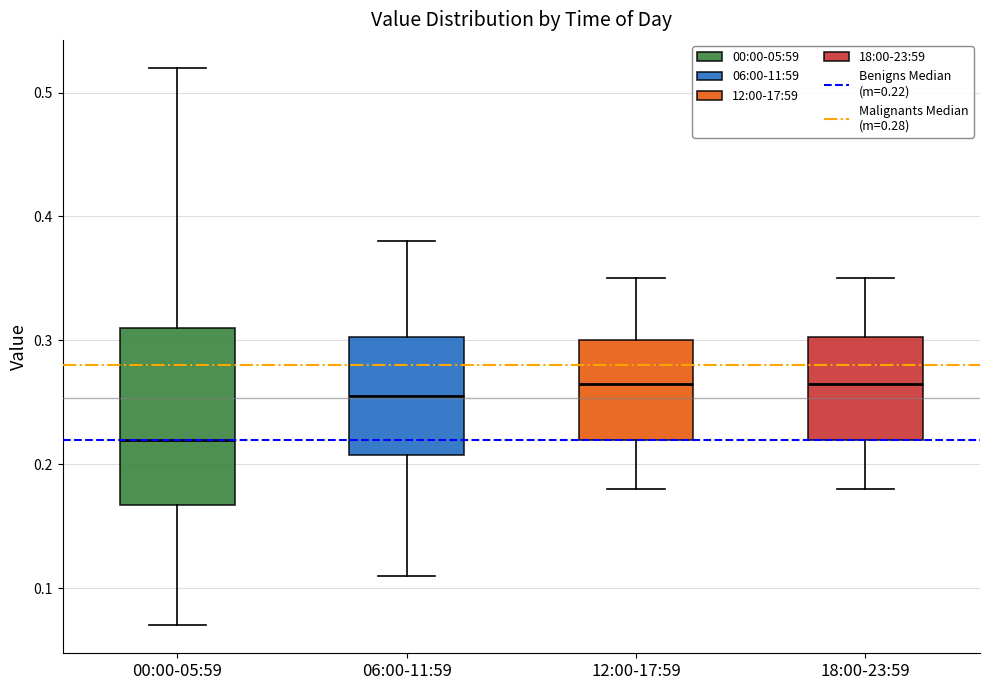

Reading left to right, read every box against the y-axis: the position of its median line, the range the box covers, and the ends of its whiskers. The values are not printed on the chart, so give them approximately, as read against the axis.

00:00-05:59: median 0.22, box 0.17 to 0.31, whiskers 0.07 to 0.52
06:00-11:59: median 0.26, box 0.21 to 0.30, whiskers 0.11 to 0.38
12:00-17:59: median 0.27, box 0.22 to 0.30, whiskers 0.18 to 0.35
18:00-23:59: median 0.27, box 0.22 to 0.30, whiskers 0.18 to 0.35